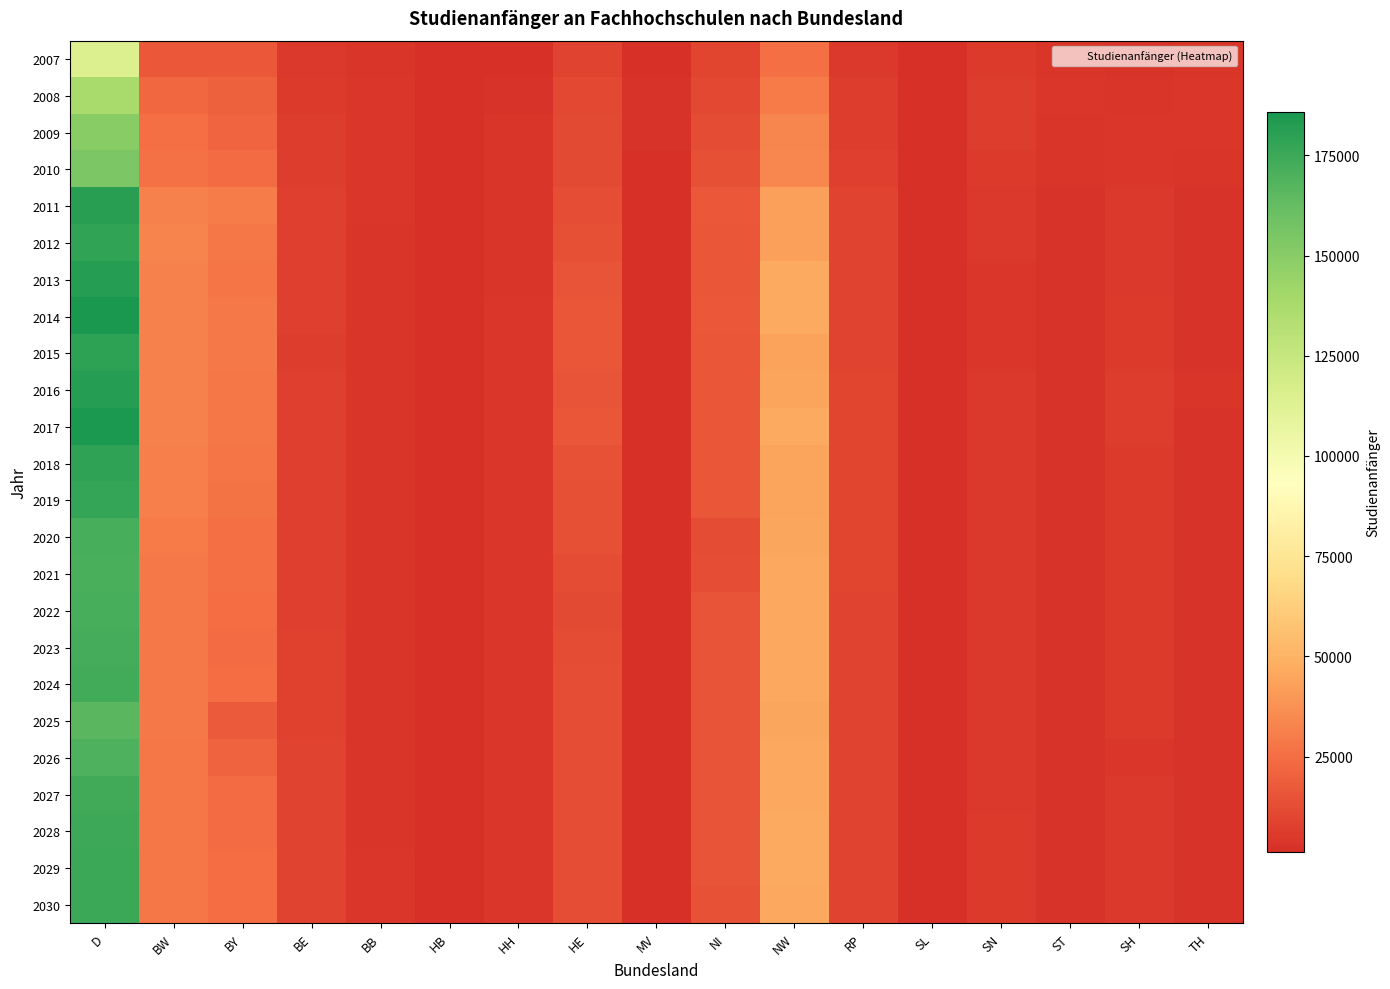

What is the smallest value displayed?

1136